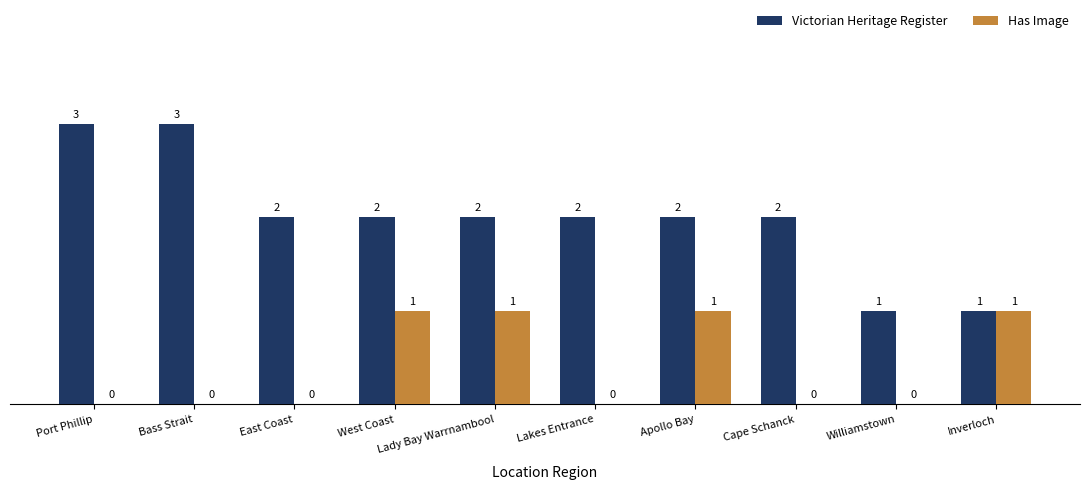

Which series has the largest total across all categories?

Victorian Heritage Register